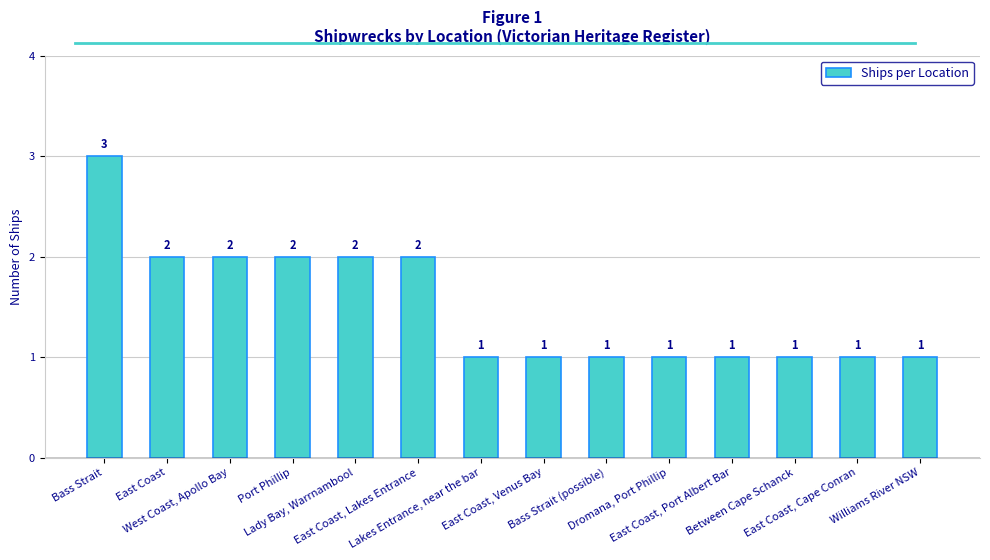

Reading right to left, list all the values displayed in this chart.

1	1	1	1	1	1	1	1	2	2	2	2	2	3